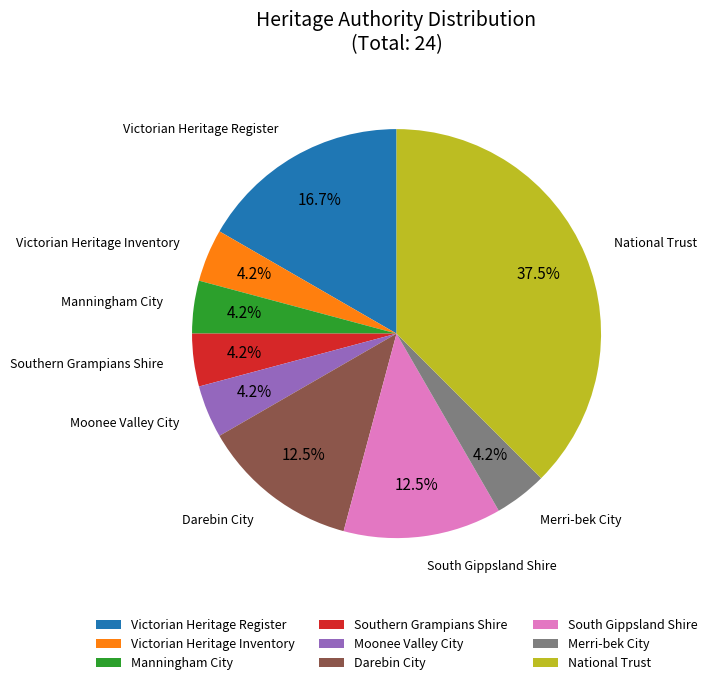

Does Victorian Heritage Inventory represent more than half of the total?

No